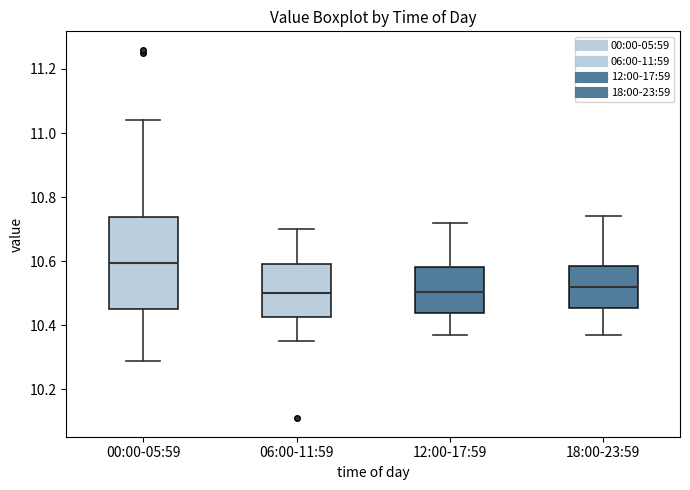

Comparing the boxes themselves (not the whiskers), which one is the tallest?

00:00-05:59